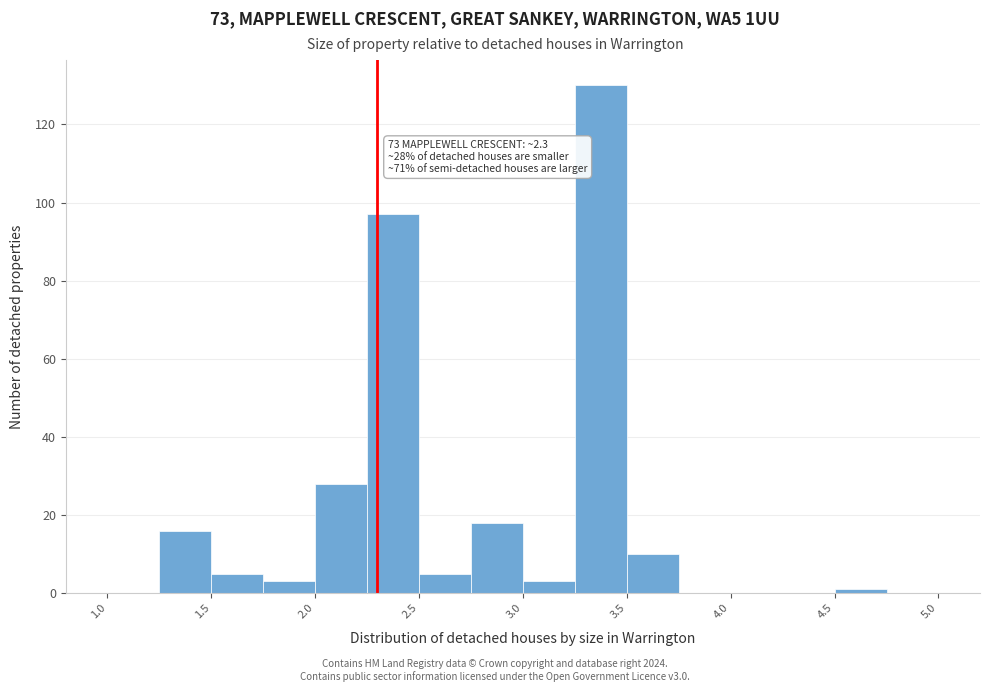

Over which range of the x-axis is the bar tallest?

3.25 to 3.50